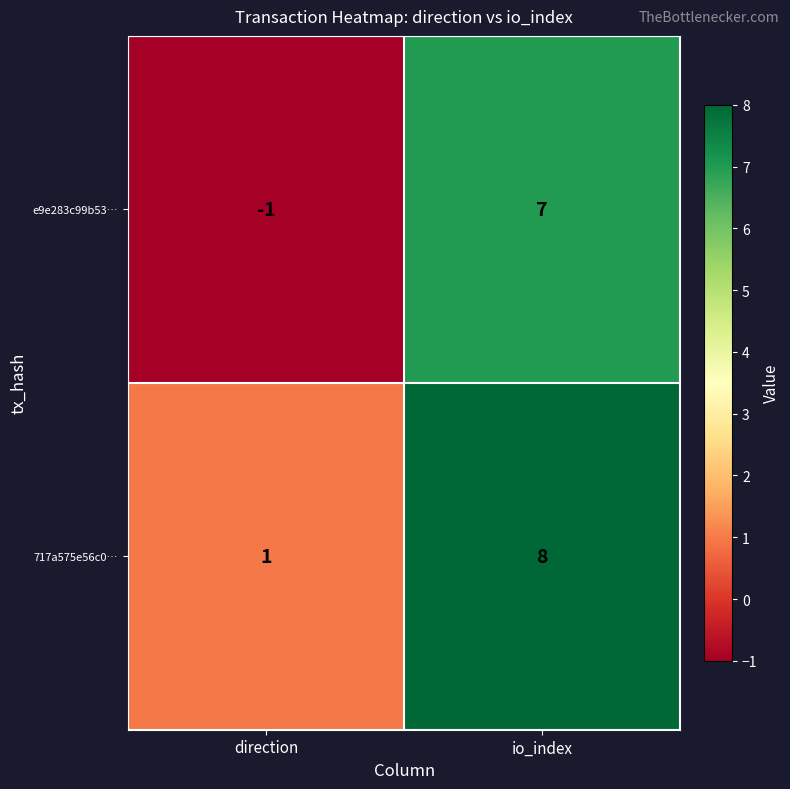

Which series changed the most between direction and io_index?

e9e283c99b53…